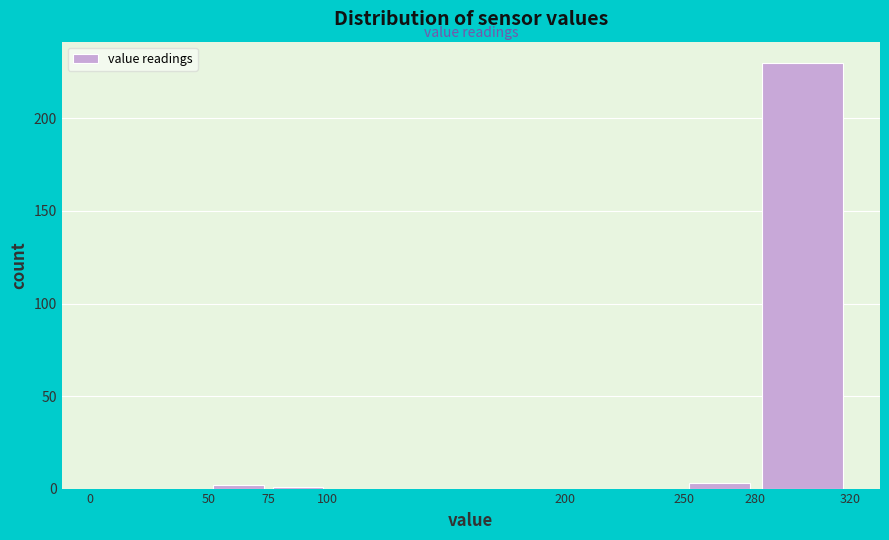

Over which range of the x-axis is the bar tallest?

280 to 320